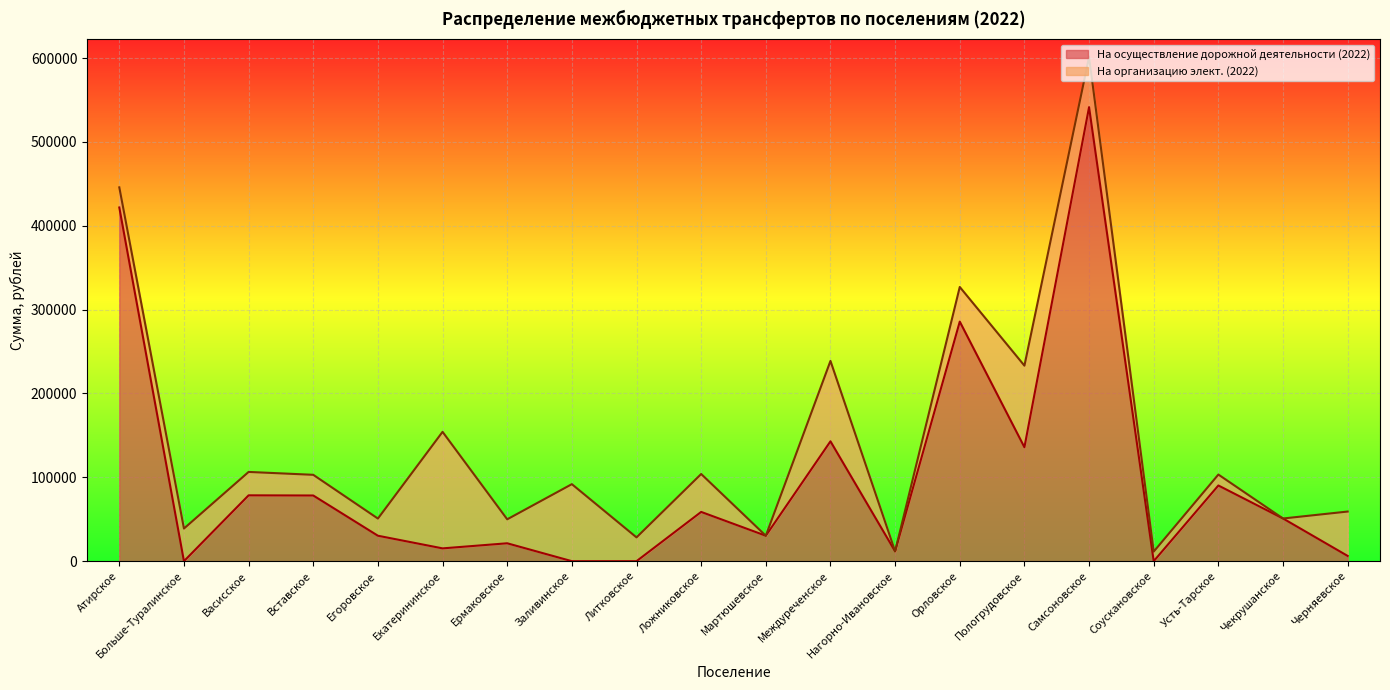

What is the difference between the maximum and minimum values?

541467